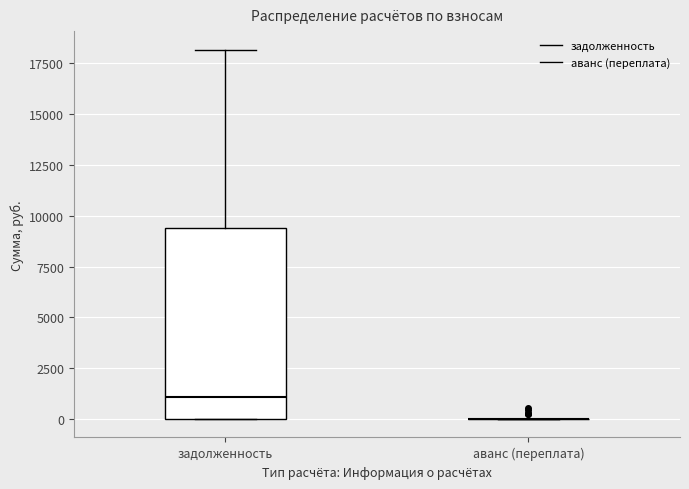

Reading left to right, transcribe this box plot: for each box, give where its median line is, the range the box spans, and where its two whiskers end, as read against the y-axis. The values are not printed on the chart, so give them approximately, as read against the axis.

задолженность: median 1000, box 0 to 9500, whiskers 0 to 18000
аванс (переплата): box collapsed to a line at 0, whiskers 0 to 0